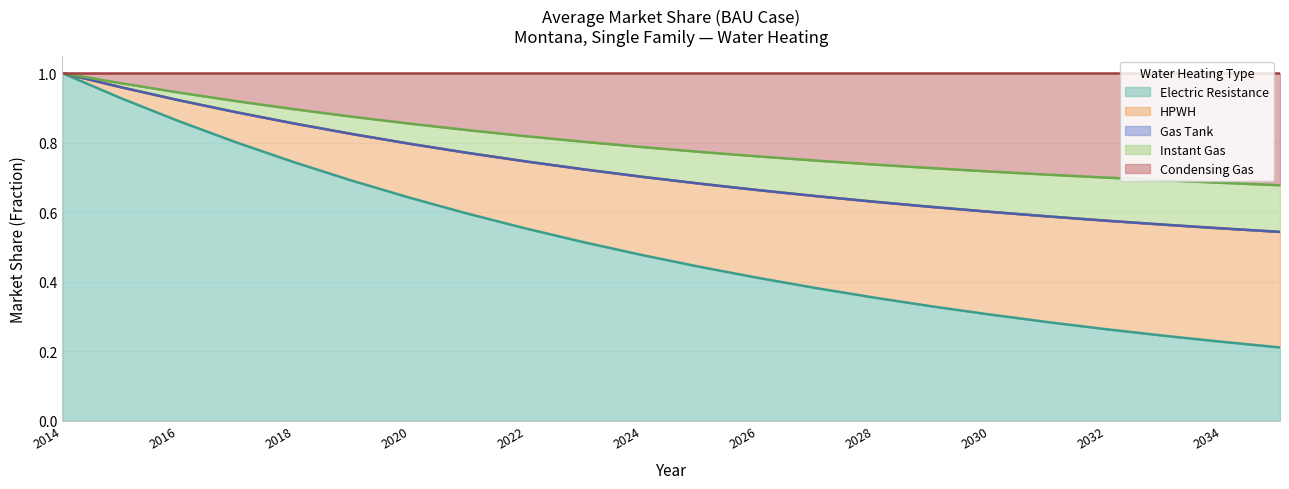

At which label is Electric Resistance closest to 0?

2035